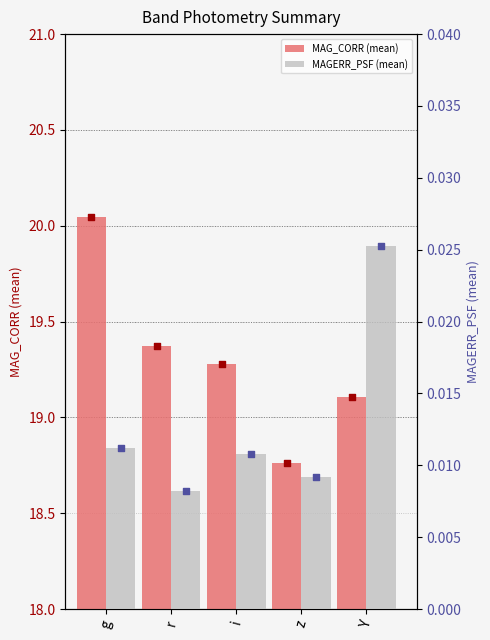

At how many categories does at least one series exceed 8?

5